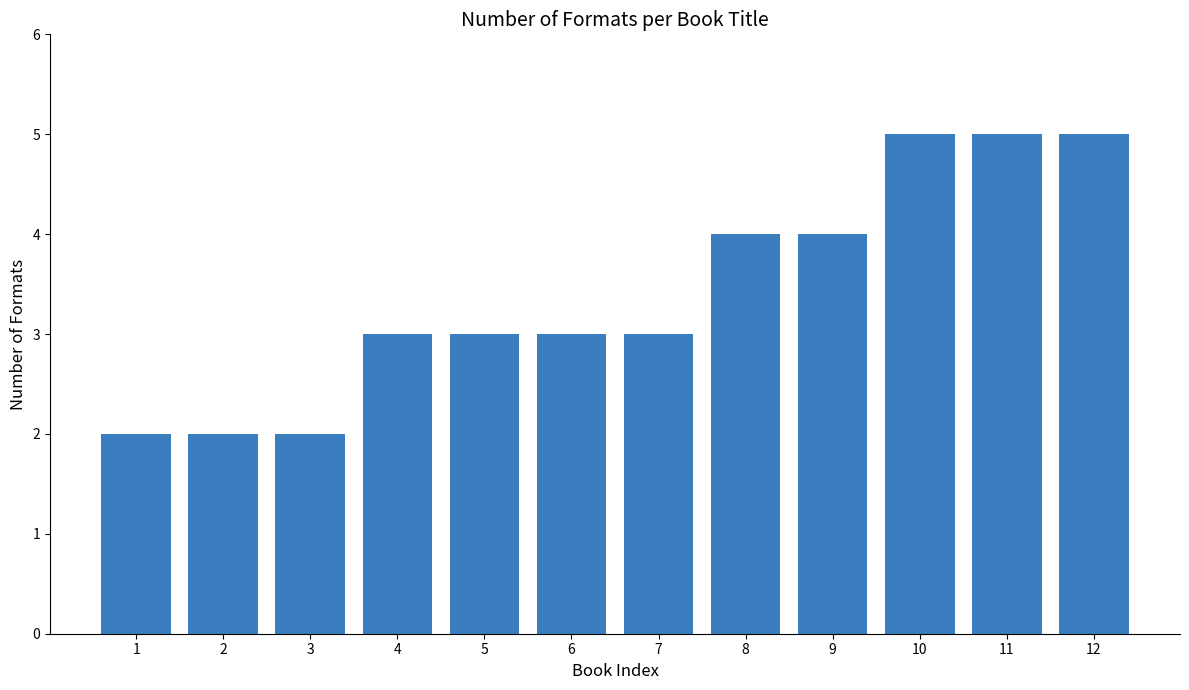

Is it true that the value at 8 is 6?

False